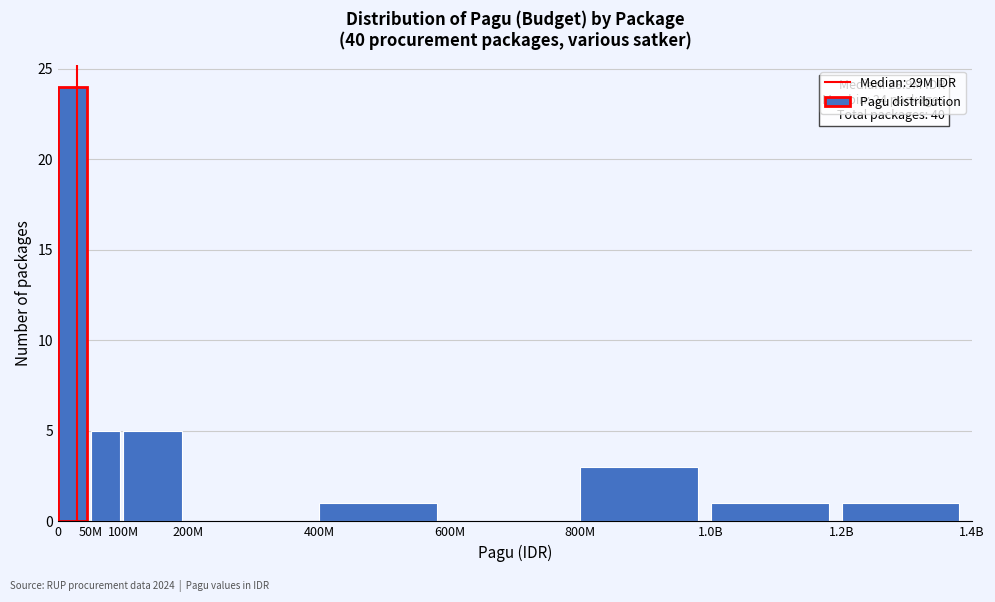

Reading left to right, extract all data points from this chart.

0=24	50M=5	100M=5	200M=0	400M=1	600M=0	800M=3	1.0B=1	1.2B=1